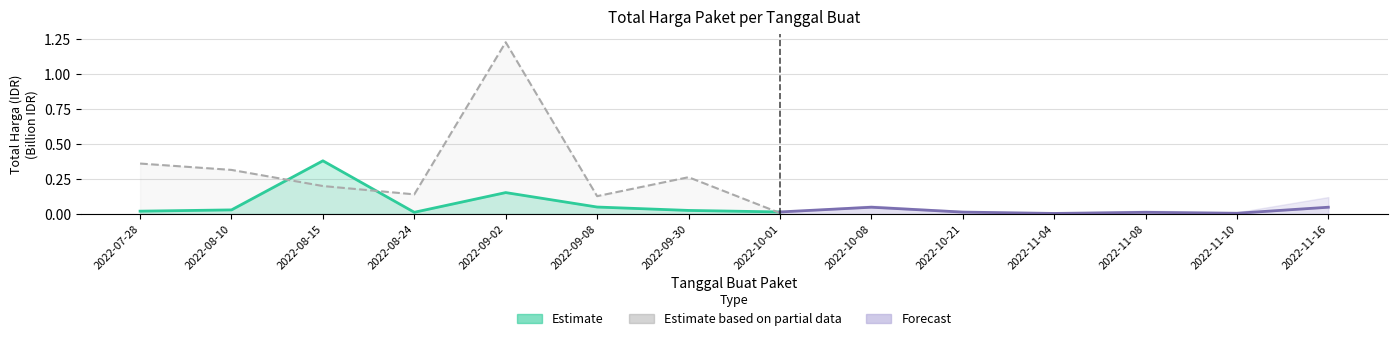

Does the chart display data point markers on the line(s)?

No